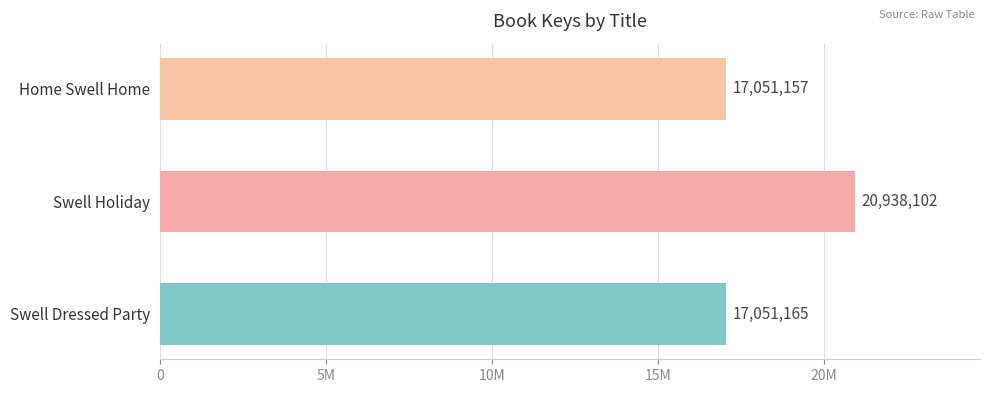

Rank the categories by value from highest to lowest.

Swell Holiday, Swell Dressed Party, Home Swell Home